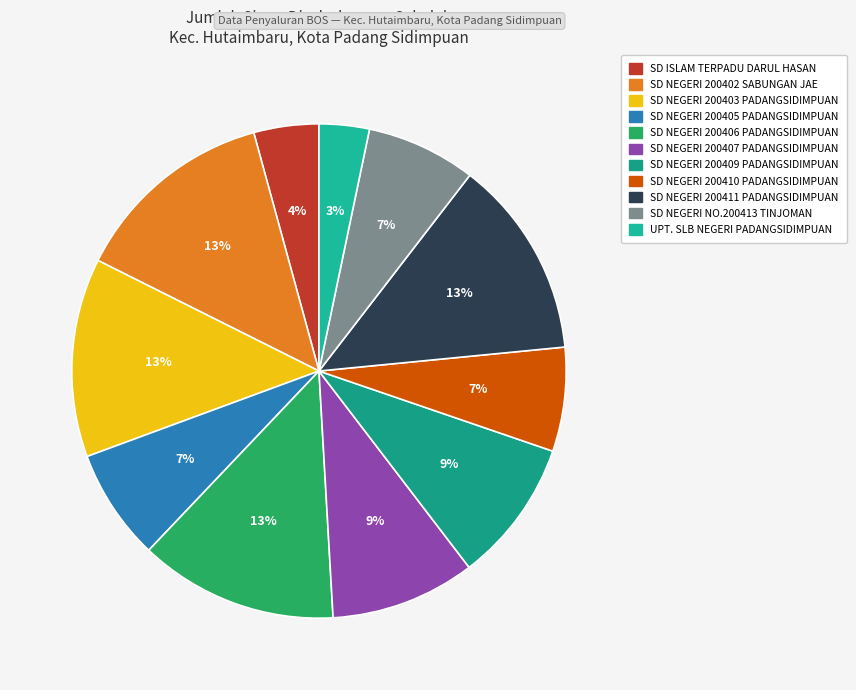

Which category has the smallest portion of the pie?

UPT. SLB NEGERI PADANGSIDIMPUAN